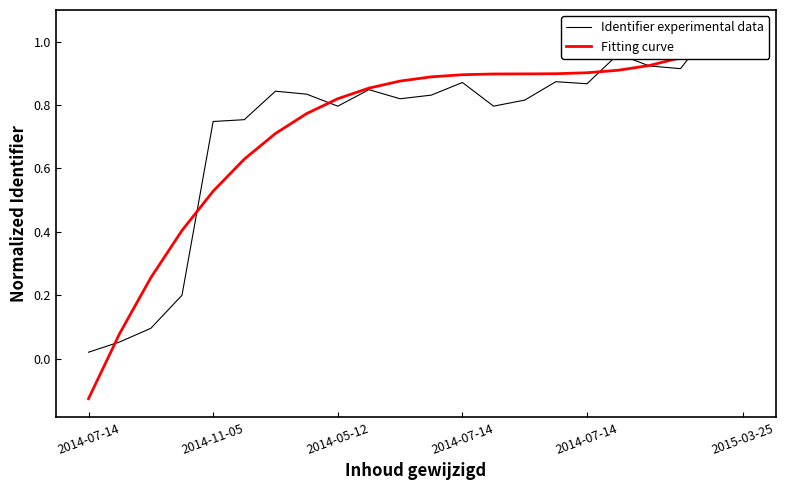

What are all the series names shown in the legend?

Identifier experimental data, Fitting curve